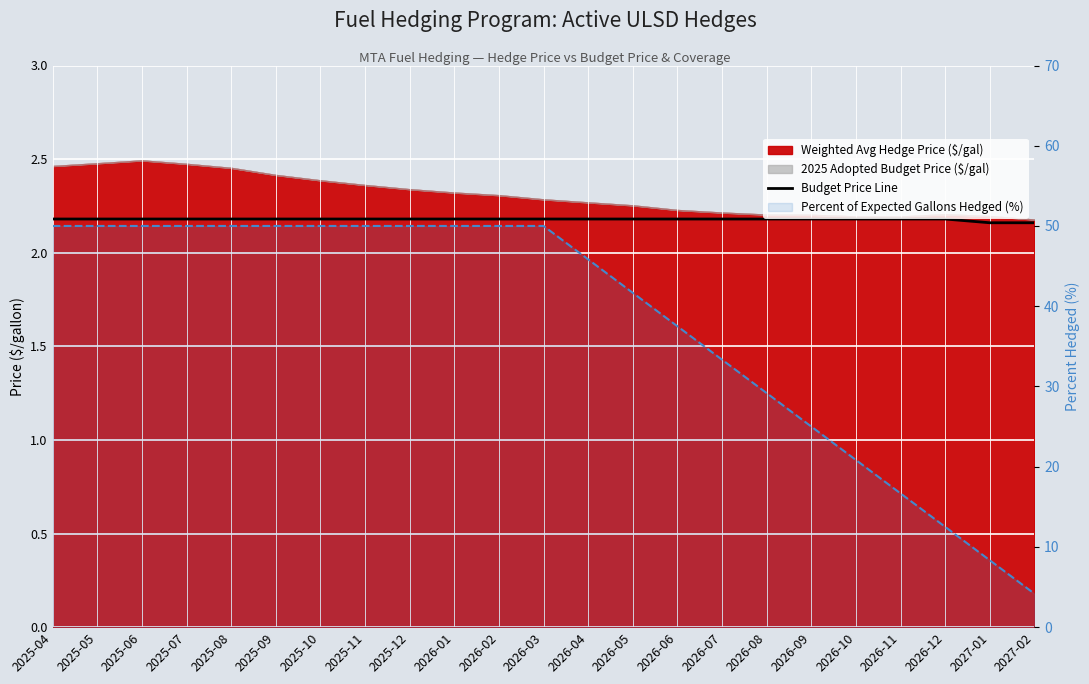

Reading right to left, extract all data points from this chart.

Budget Price Line: 2.2	2.2	2.2	2.2	2.2	2.2	2.2	2.2	2.2	2.2	2.2	2.2	2.2	2.2	2.2	2.2	2.2	2.2	2.2	2.2	2.2	2.2	2.2
Percent of Expected Gallons Hedged (%): 4.2	8.3	12.5	16.7	20.8	25.0	29.2	33.3	37.5	41.7	45.8	50.0	50.0	50.0	50.0	50.0	50.0	50.0	50.0	50.0	50.0	50.0	50.0